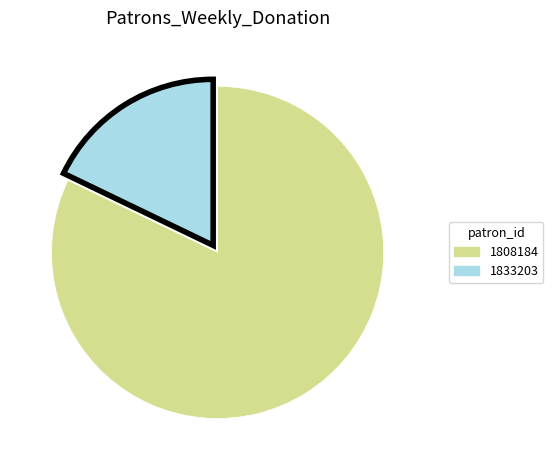

True or false: 1808184 accounts for 89% of the total.

False